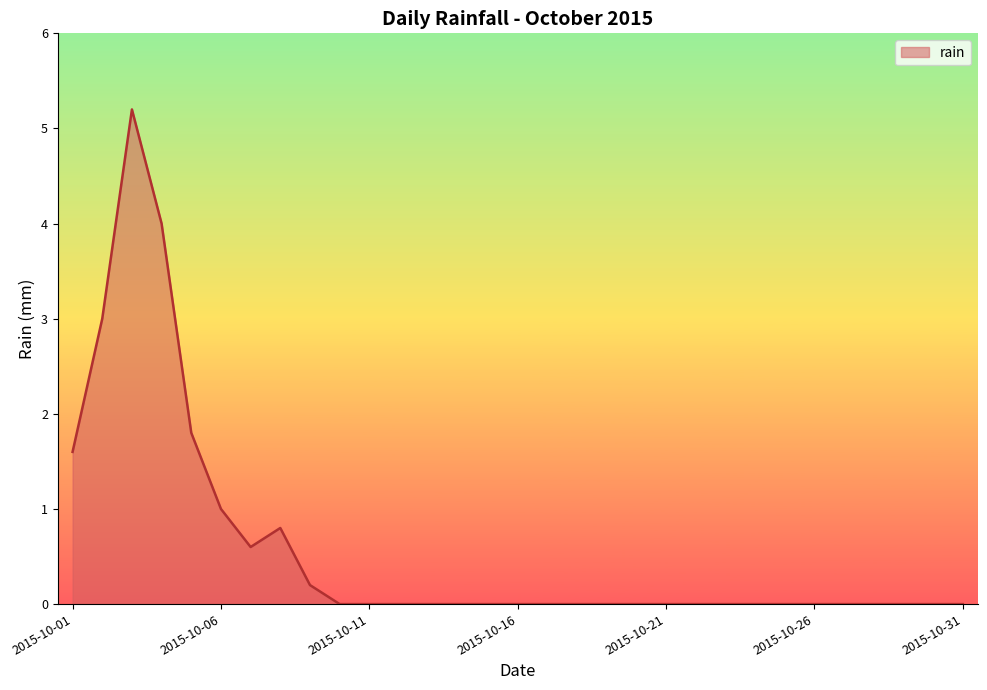

What is the greatest value displayed?

5.2